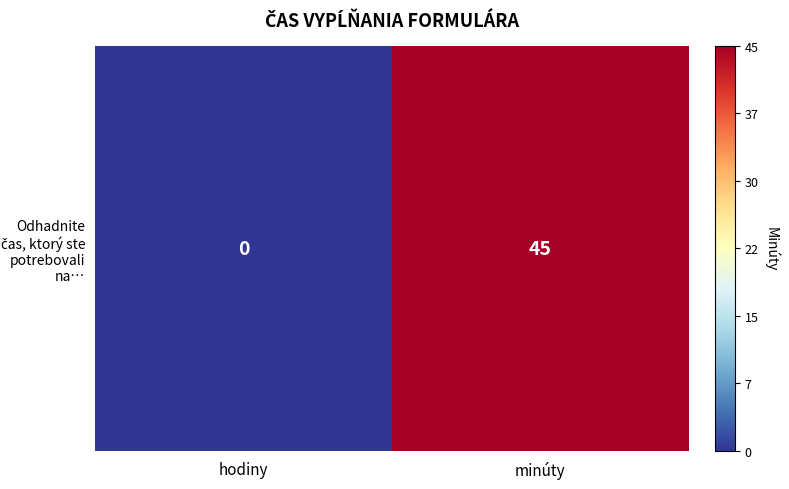

What is the change in value from hodiny to minúty?

+45